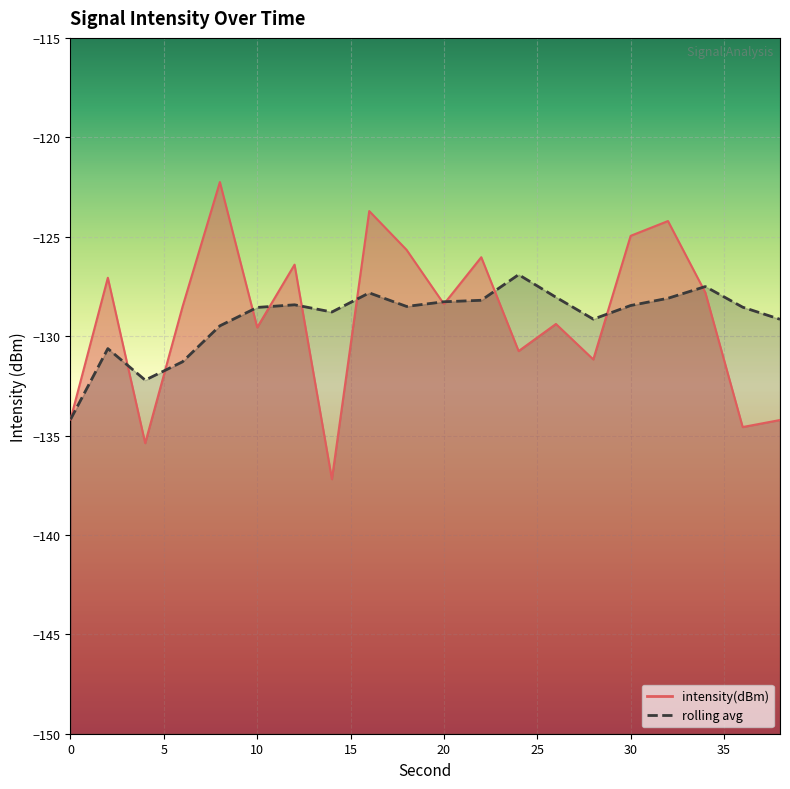

Does the chart display data point markers on the line(s)?

No